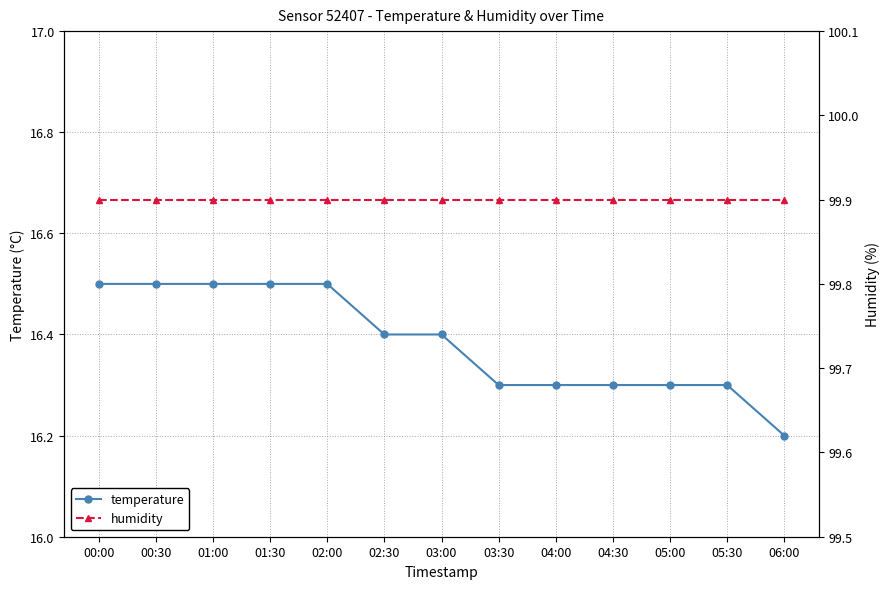

Reading left to right, list all the values displayed in this chart.

temperature: 00:00=16.5	00:30=16.5	01:00=16.5	01:30=16.5	02:00=16.5	02:30=16.4	03:00=16.4	03:30=16.3	04:00=16.3	04:30=16.3	05:00=16.3	05:30=16.3	06:00=16.2
humidity: 00:00=99.9	00:30=99.9	01:00=99.9	01:30=99.9	02:00=99.9	02:30=99.9	03:00=99.9	03:30=99.9	04:00=99.9	04:30=99.9	05:00=99.9	05:30=99.9	06:00=99.9